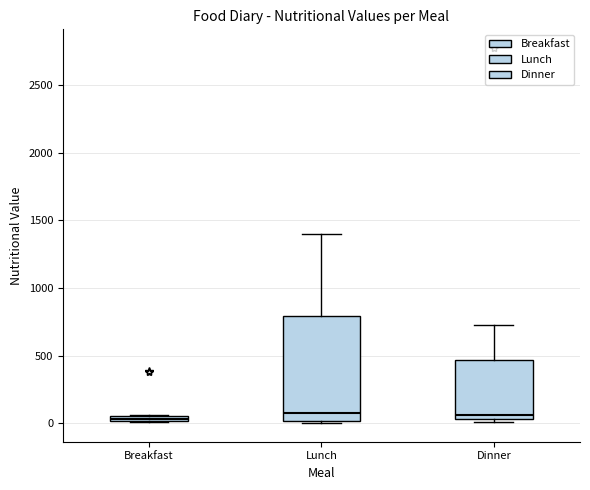

Which box is the tallest, from its lower edge to its upper edge?

Lunch